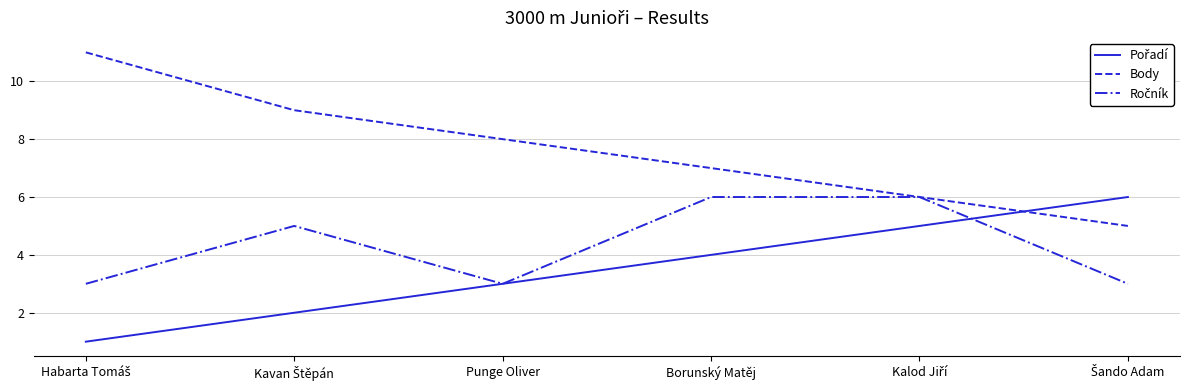

What is the total value across all series at Borunský Matěj?

17